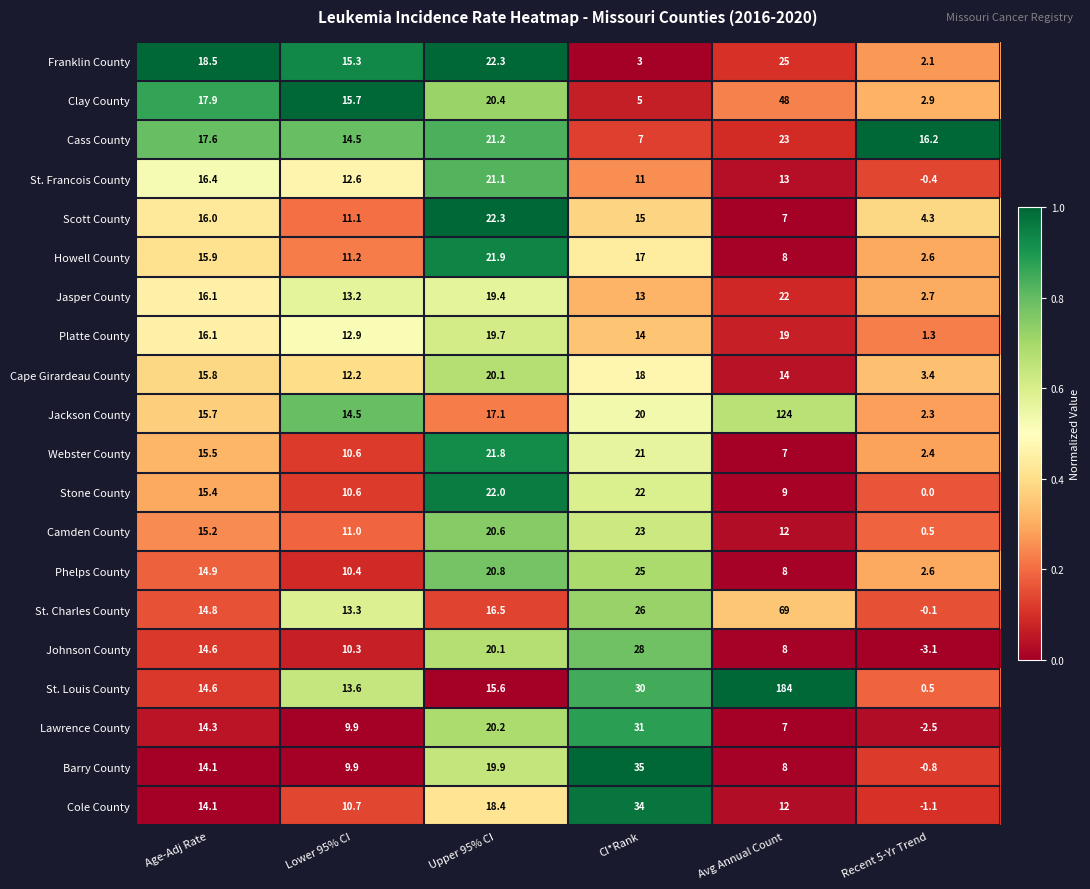

At which label does Howell County first exceed 15?

Age-Adj Rate